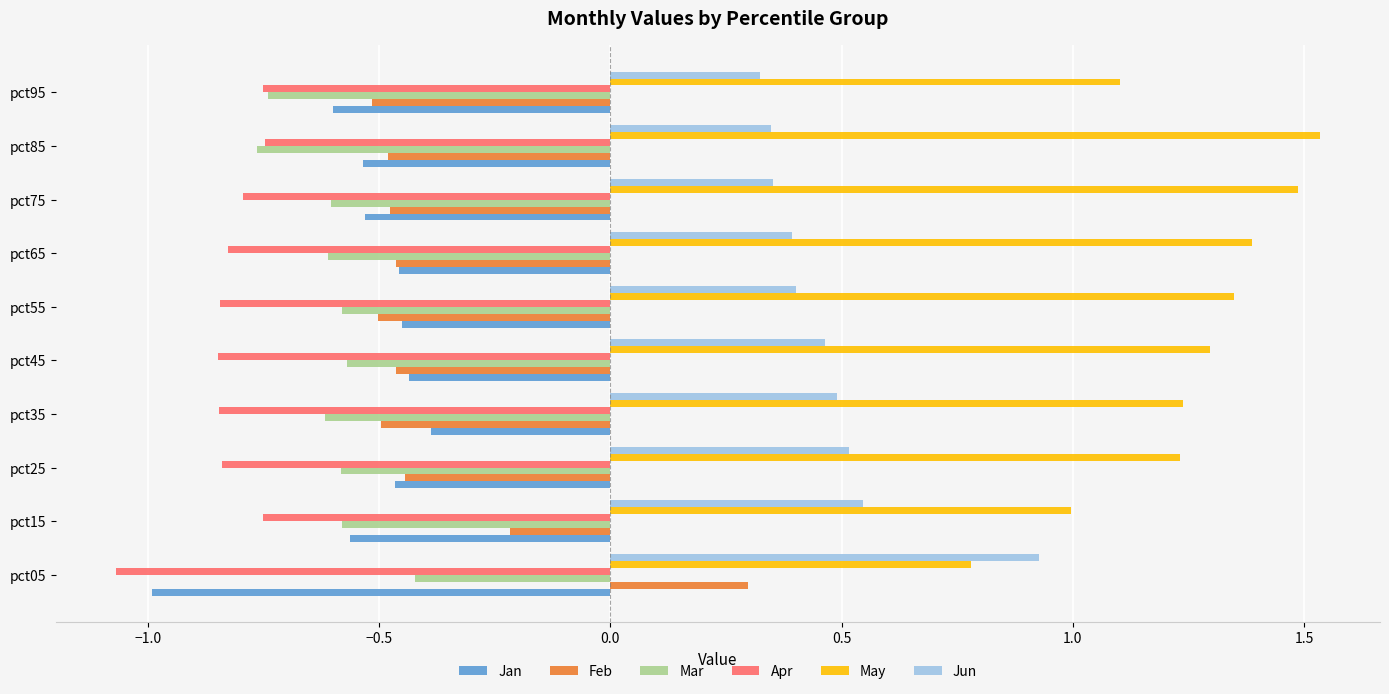

Where is Feb nearest to the value 0?

pct15